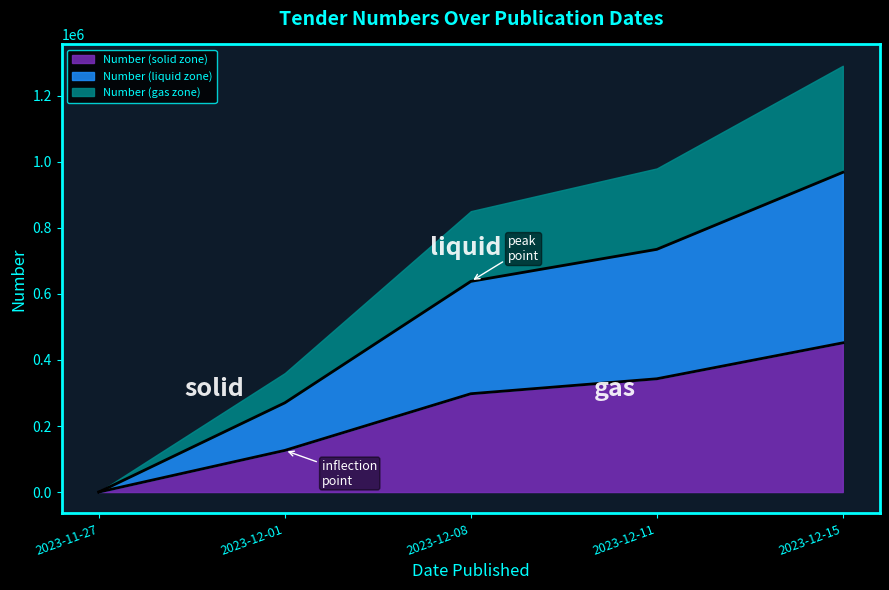

Is it true that the value at 2023-12-08 is 121831.6?

False